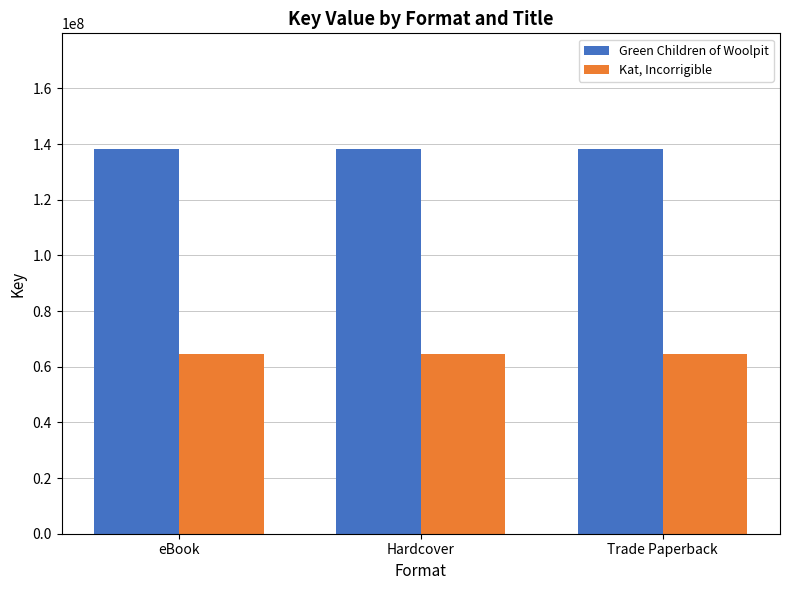

How many bars are there in each group?

2